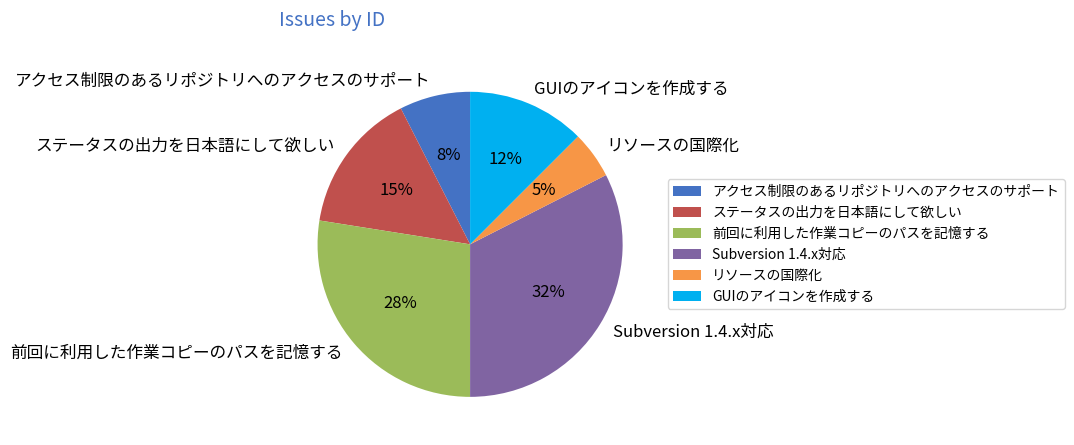

How many slices are in this pie chart?

6